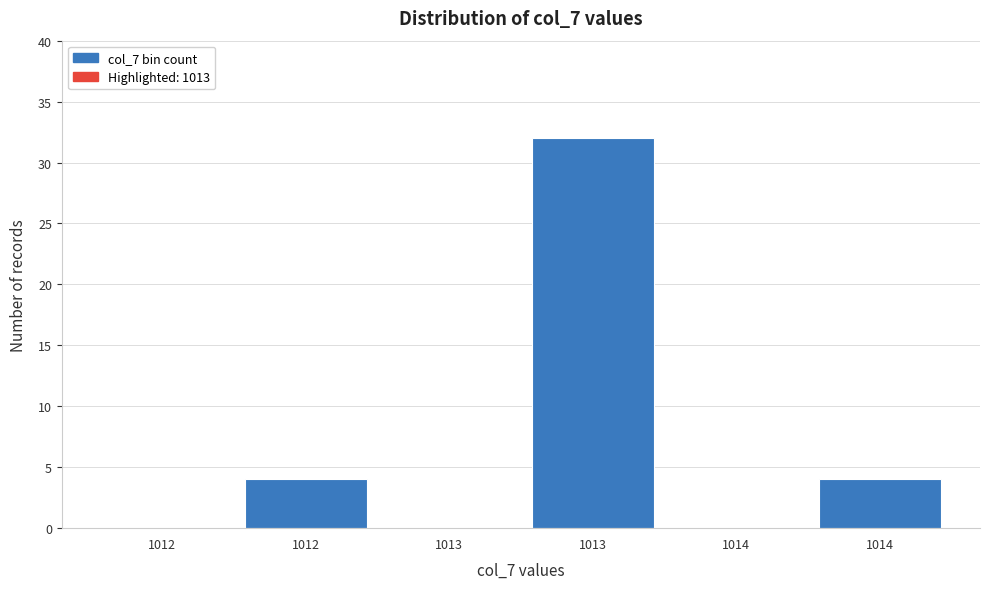

How many series are shown in this chart?

1